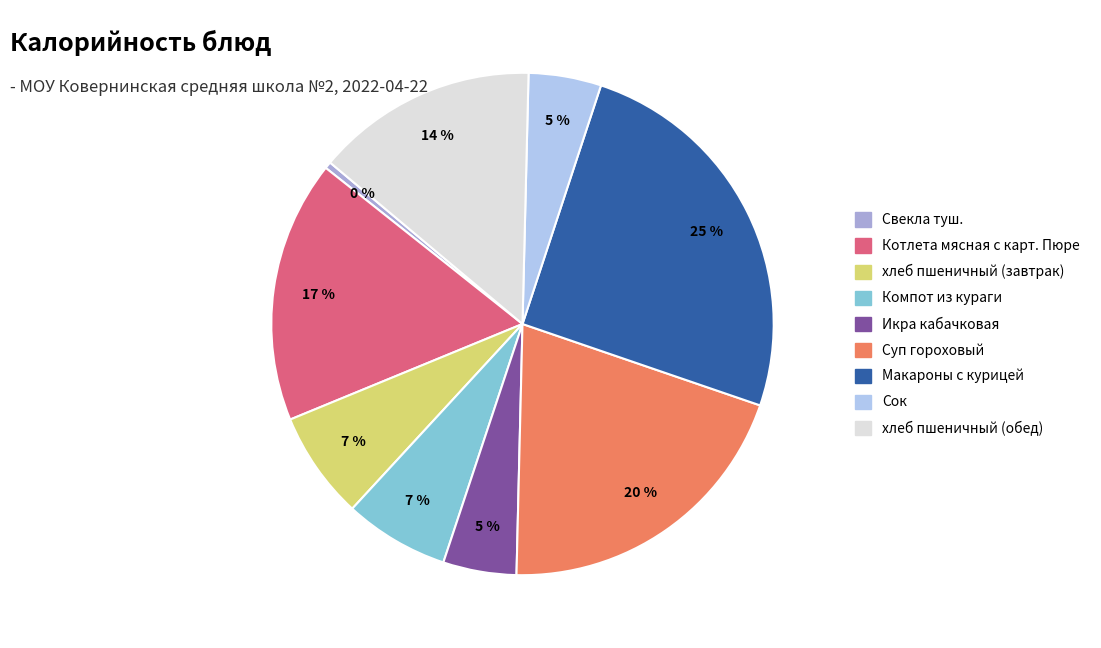

What is the smallest slice in the pie chart?

Свекла туш.